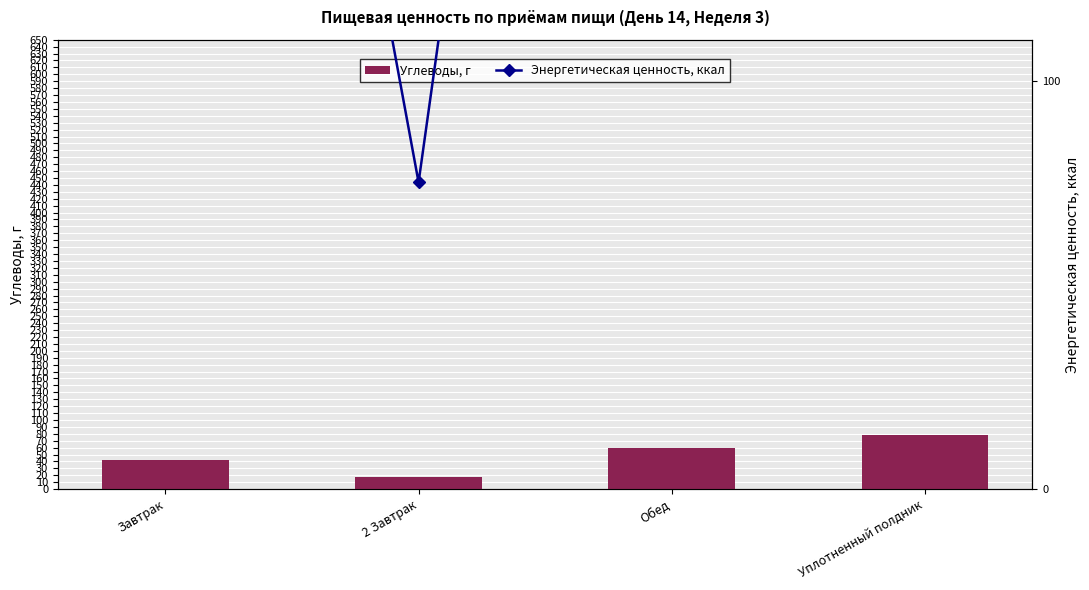

Are the bars grouped side by side (vs. stacked)?

Yes